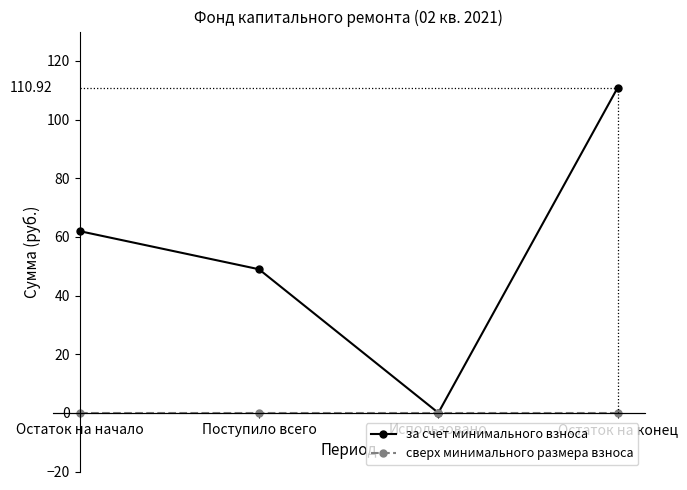

What is the value of the за счет минимального взноса point at the 4th from the left?

110.9